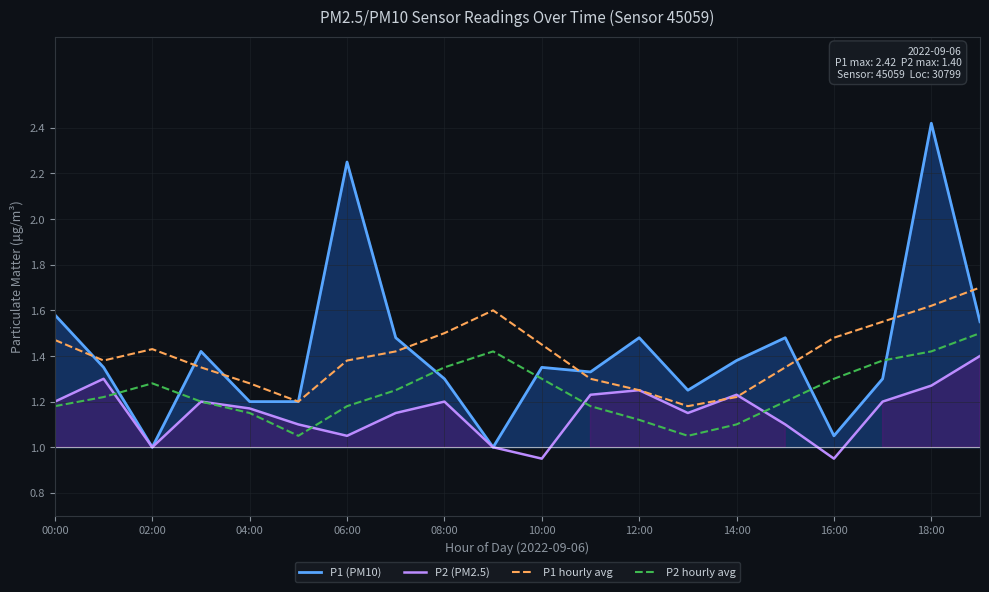

Which series has the largest range (max minus min)?

P1 (PM10)